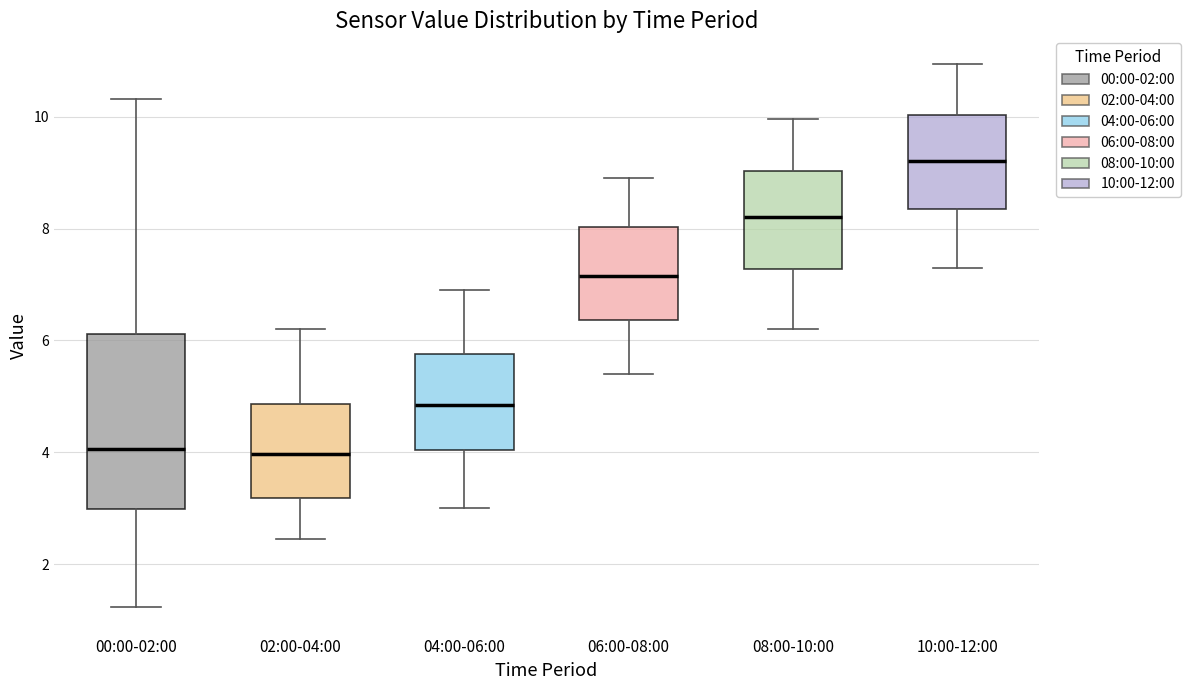

Reading left to right, read every box against the y-axis: the position of its median line, the range the box covers, and the ends of its whiskers. The values are not printed on the chart, so give them approximately, as read against the axis.

00:00-02:00: median 4.0, box 3.0 to 6.2, whiskers 1.2 to 10.4
02:00-04:00: median 4.0, box 3.2 to 4.8, whiskers 2.4 to 6.2
04:00-06:00: median 4.8, box 4.0 to 5.8, whiskers 3.0 to 7.0
06:00-08:00: median 7.2, box 6.4 to 8.0, whiskers 5.4 to 9.0
08:00-10:00: median 8.2, box 7.2 to 9.0, whiskers 6.2 to 10.0
10:00-12:00: median 9.2, box 8.4 to 10.0, whiskers 7.4 to 11.0